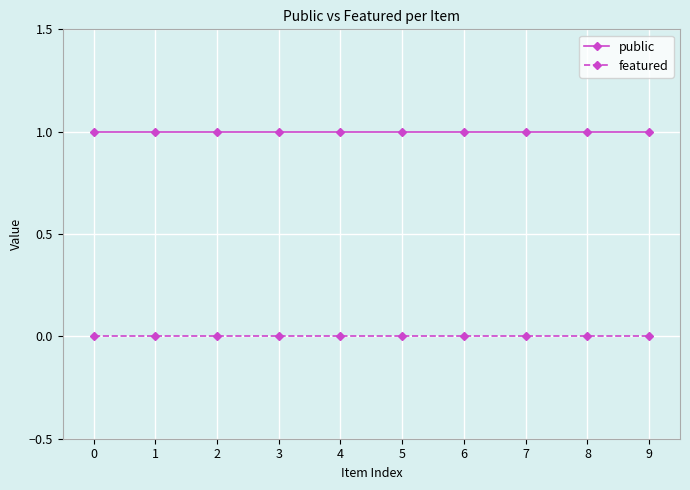

Is the value of public at 1 greater than the value of featured at 8?

Yes